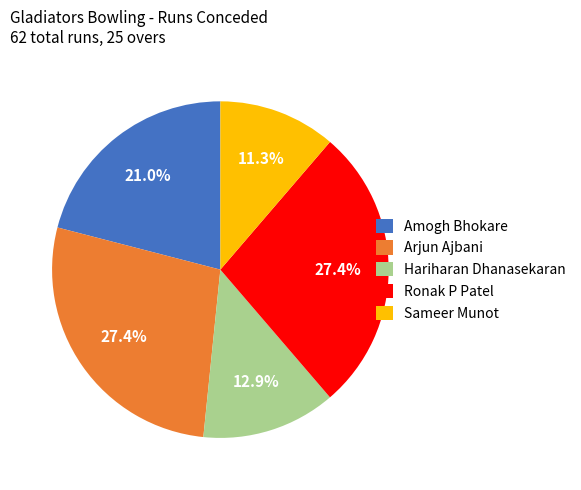

True or false: Hariharan Dhanasekaran accounts for 26% of the total.

False